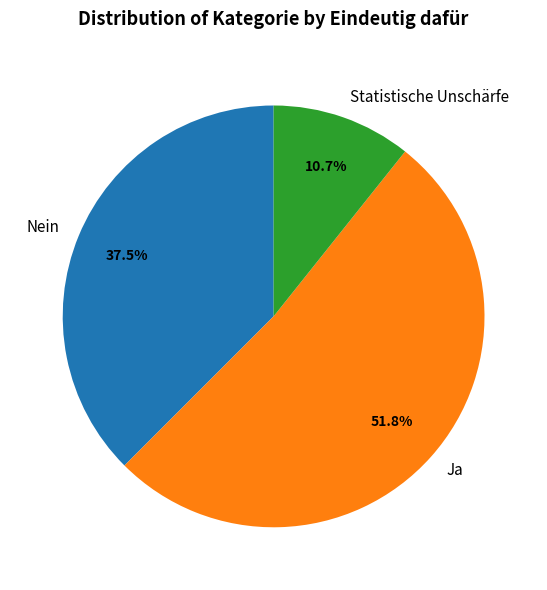

To the nearest percent, what is the average slice percentage?

33%